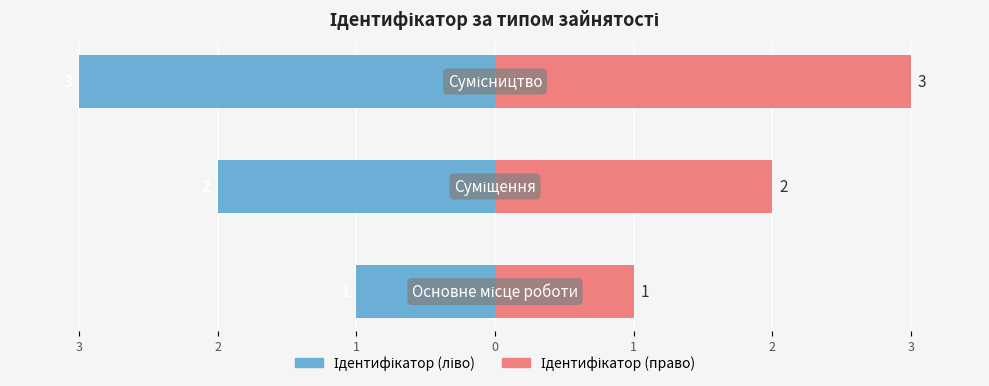

Reading right to left, list all the values displayed in this chart.

Ідентифікатор (ліво): 2=-3	3=-2	4=-1
Ідентифікатор (право): 2=3	3=2	4=1